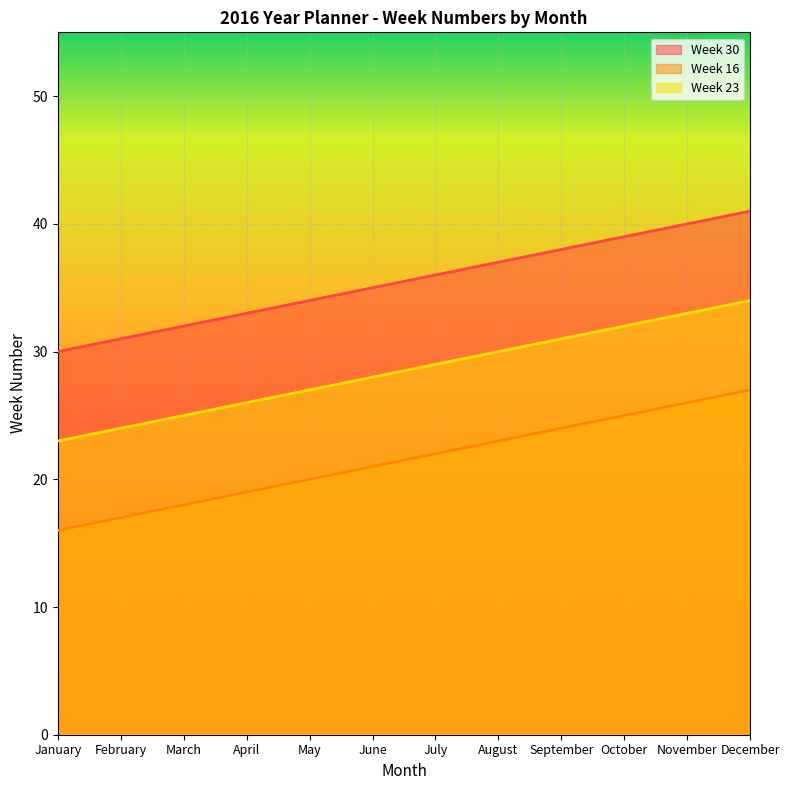

Which series changed the most between August and September?

Week 30